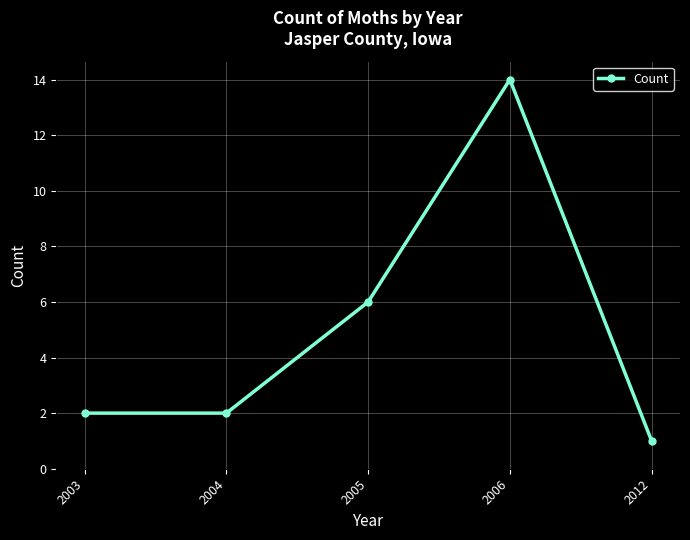

Which label corresponds to the largest value in the chart?

2006